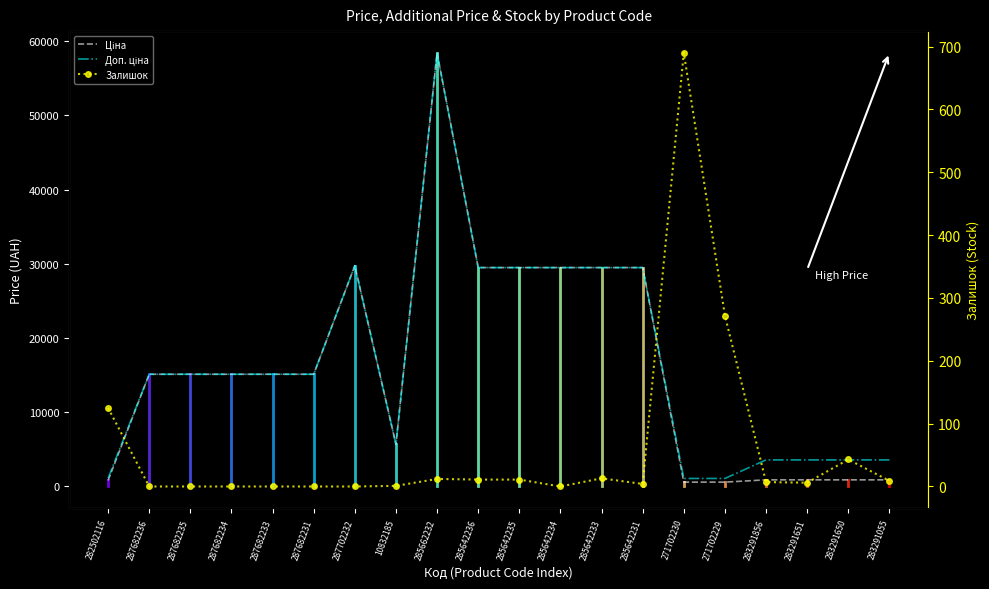

Which series has the largest total across all categories?

Доп. ціна